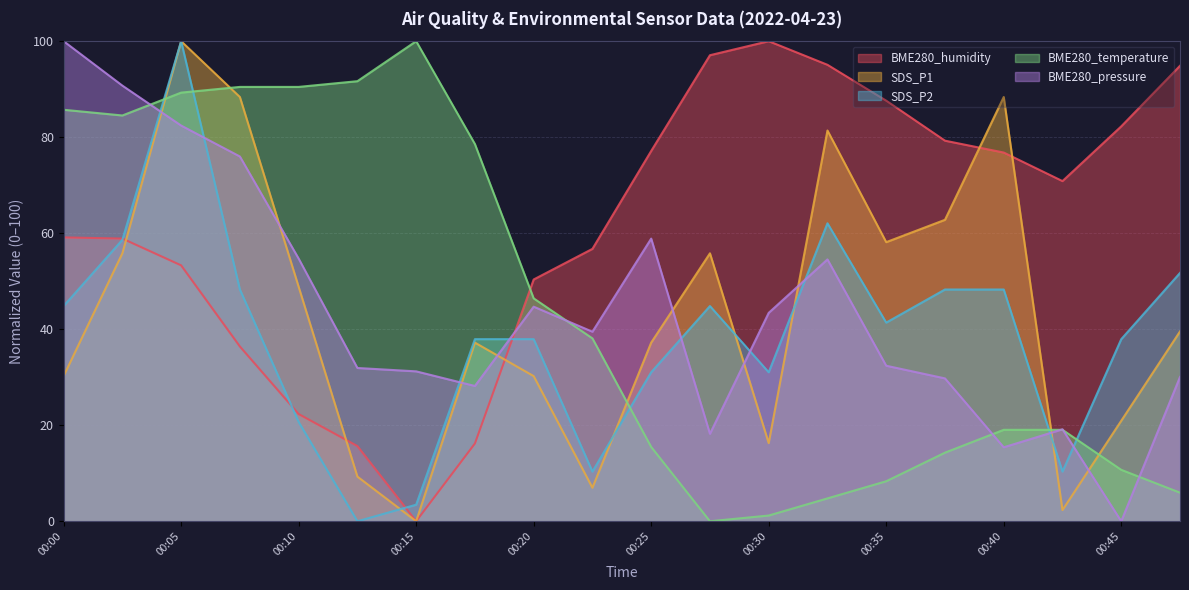

Rank the series at 00:32 from lowest to highest value.

BME280_temperature, BME280_pressure, SDS_P2, SDS_P1, BME280_humidity